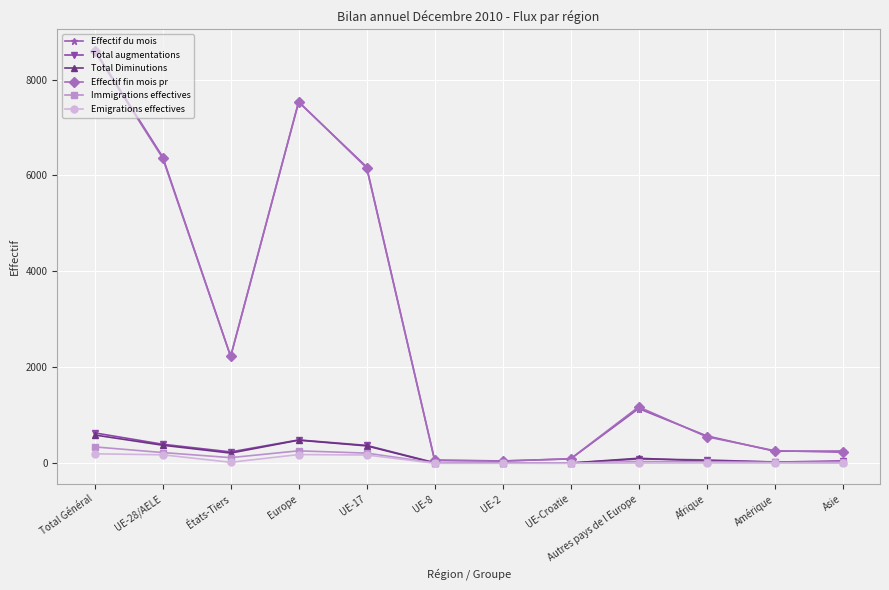

Is it true that Total augmentations equals 13 at UE-8?

True